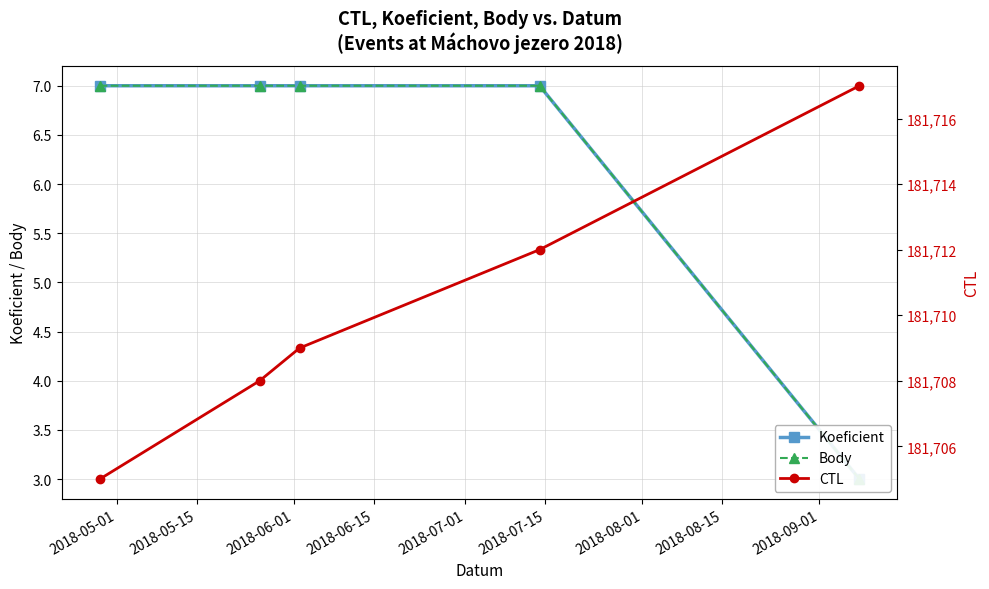

At 2018-06-01, list the series in order from largest to smallest.

CTL, Koeficient, Body